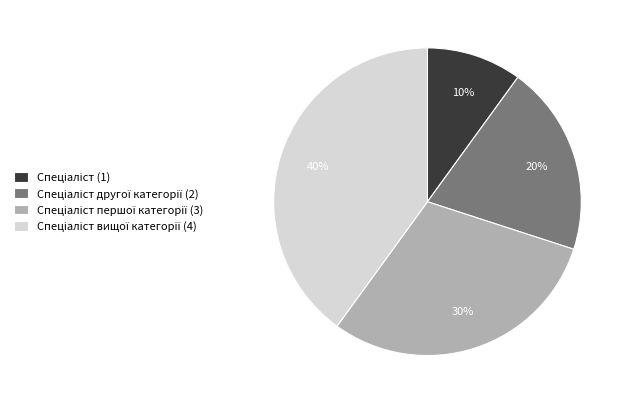

To the nearest percent, what is the difference between the largest and smallest slice percentages?

30%